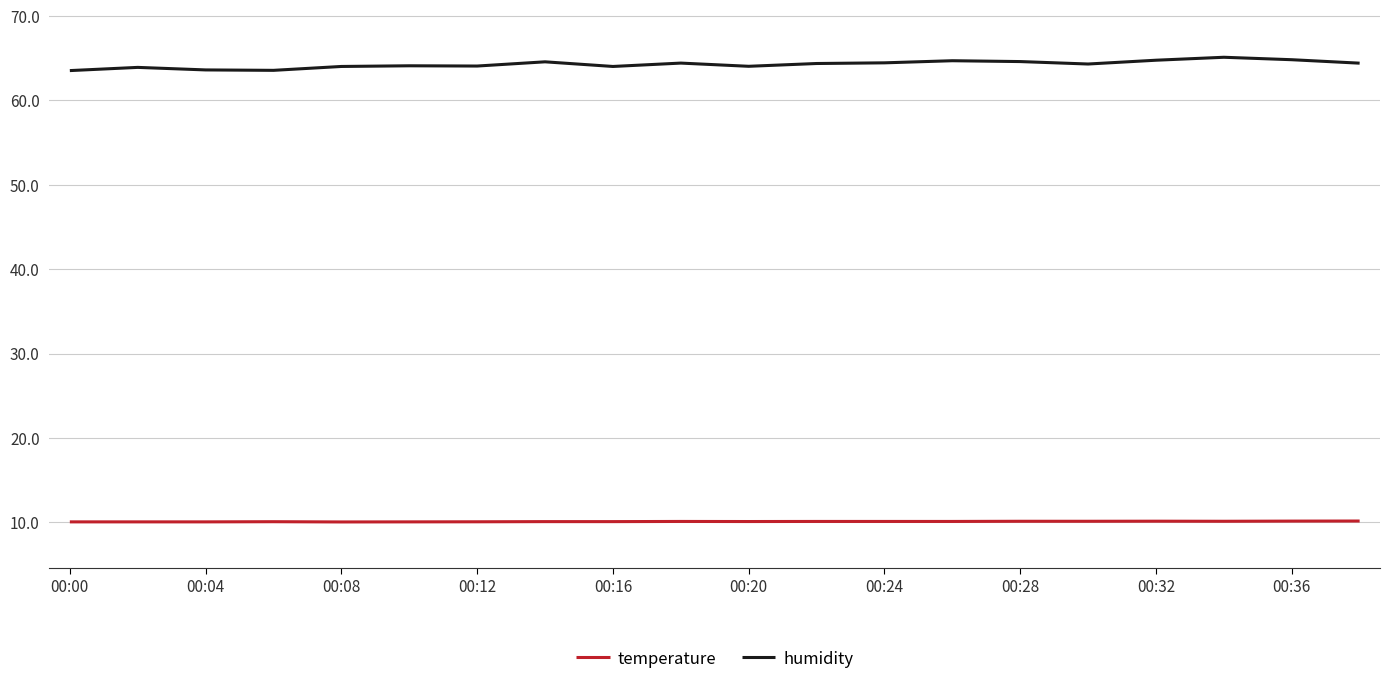

List the series in order of their peak value, highest first.

humidity, temperature